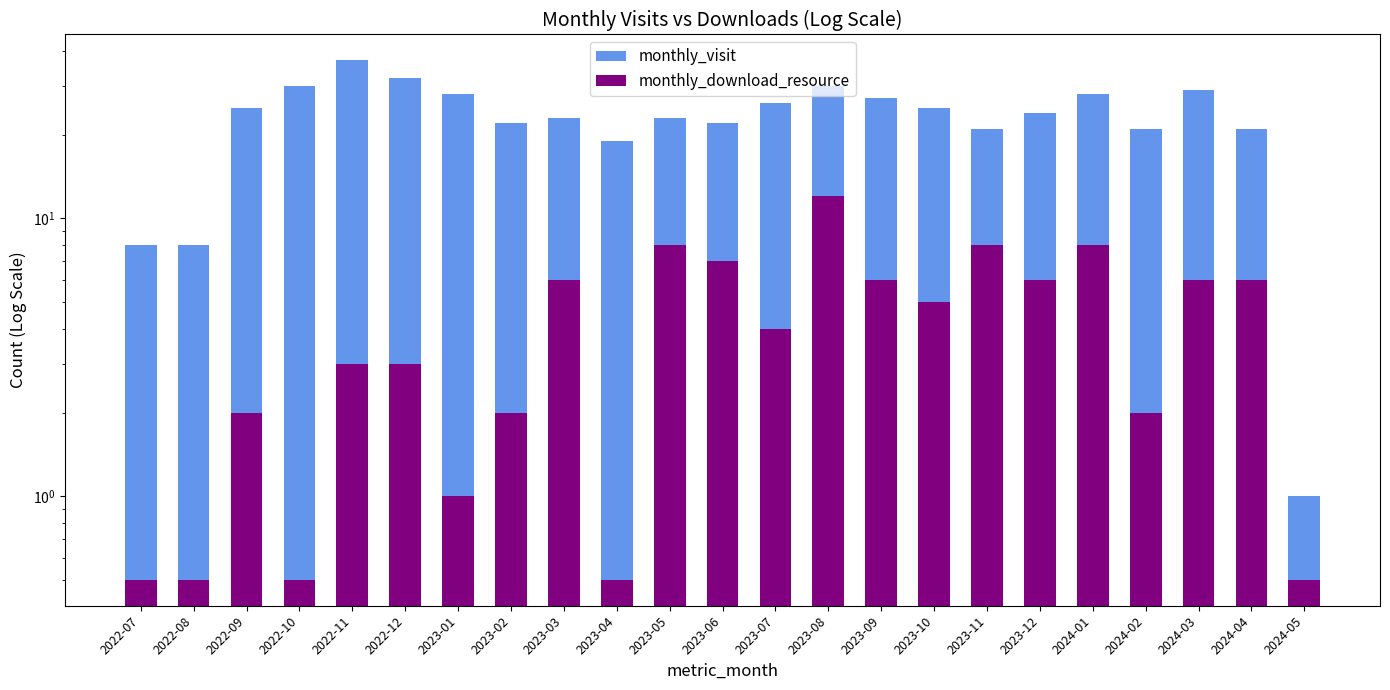

What is the difference between the maximum and minimum values in the monthly_visit series?

36.0